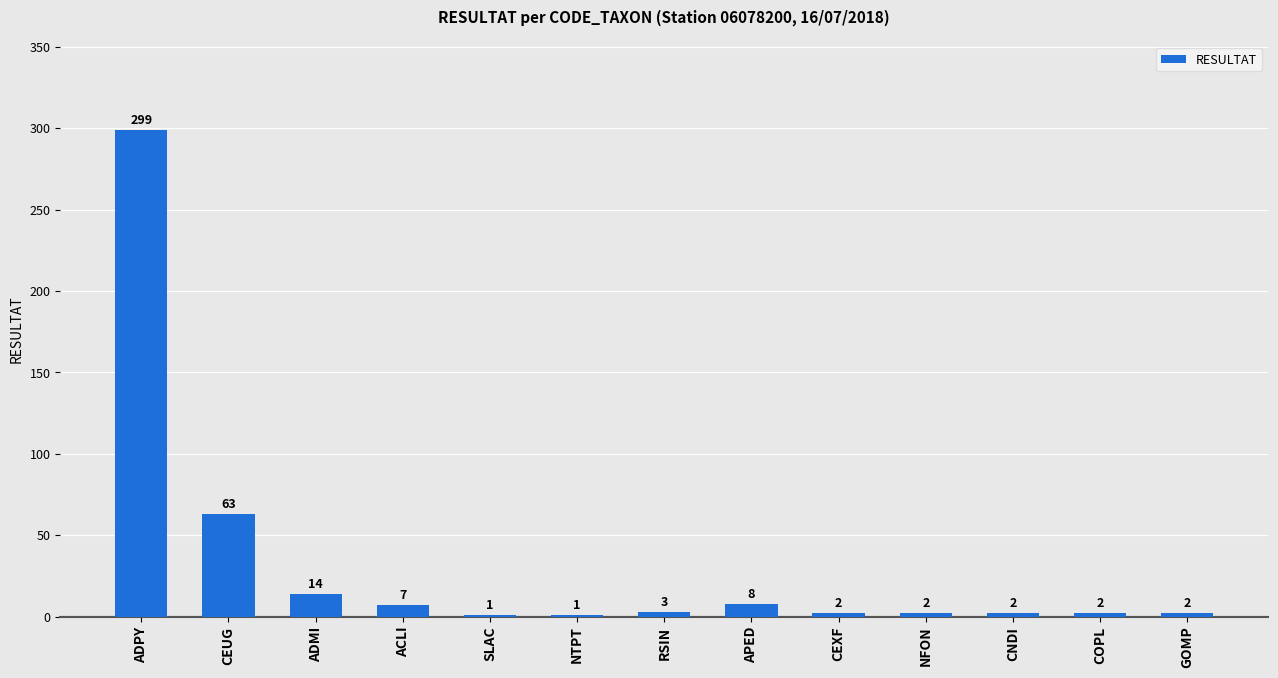

At which label is the value closest to 150?

CEUG